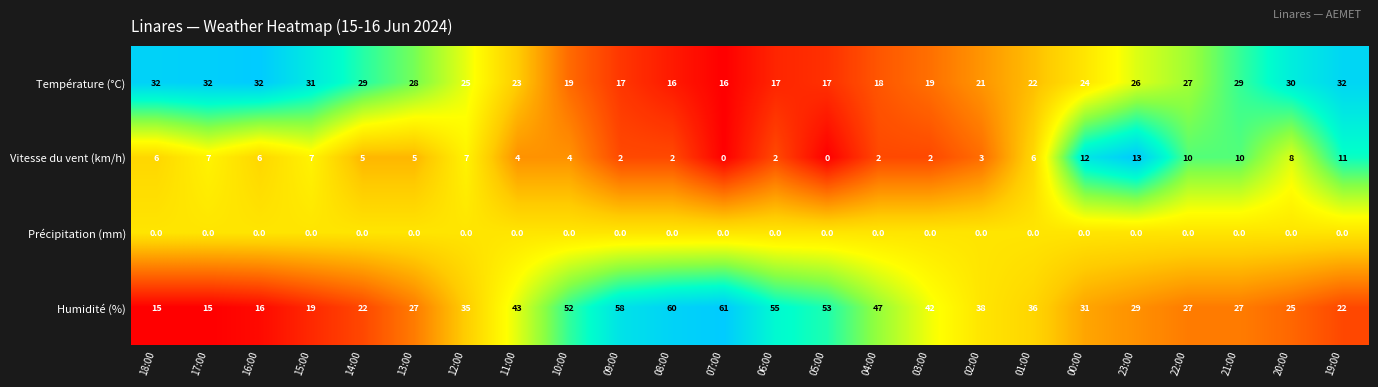

At how many categories does at least one series exceed 0?

24